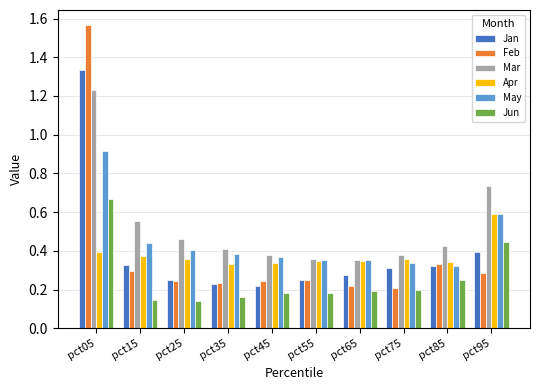

Which series has the widest spread of values?

Feb